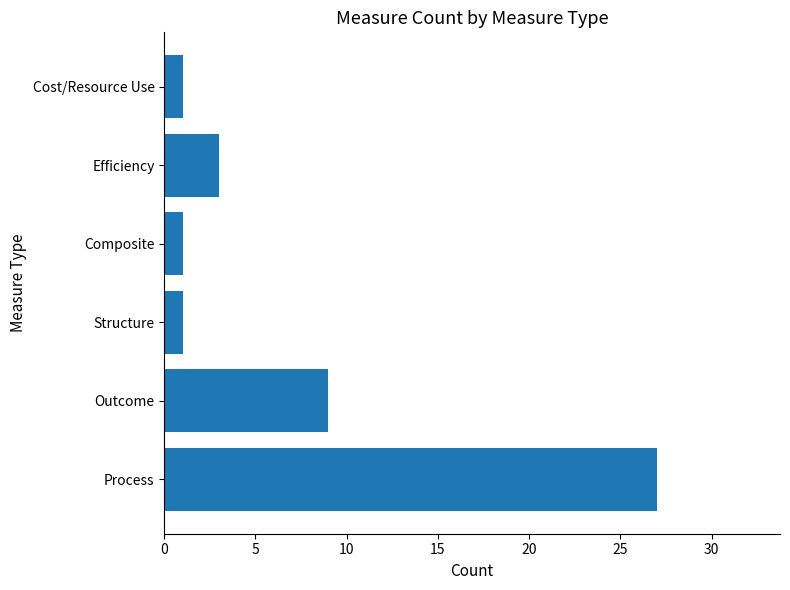

Approximately how many times larger is the value at Outcome compared to Cost/Resource Use?

9.0